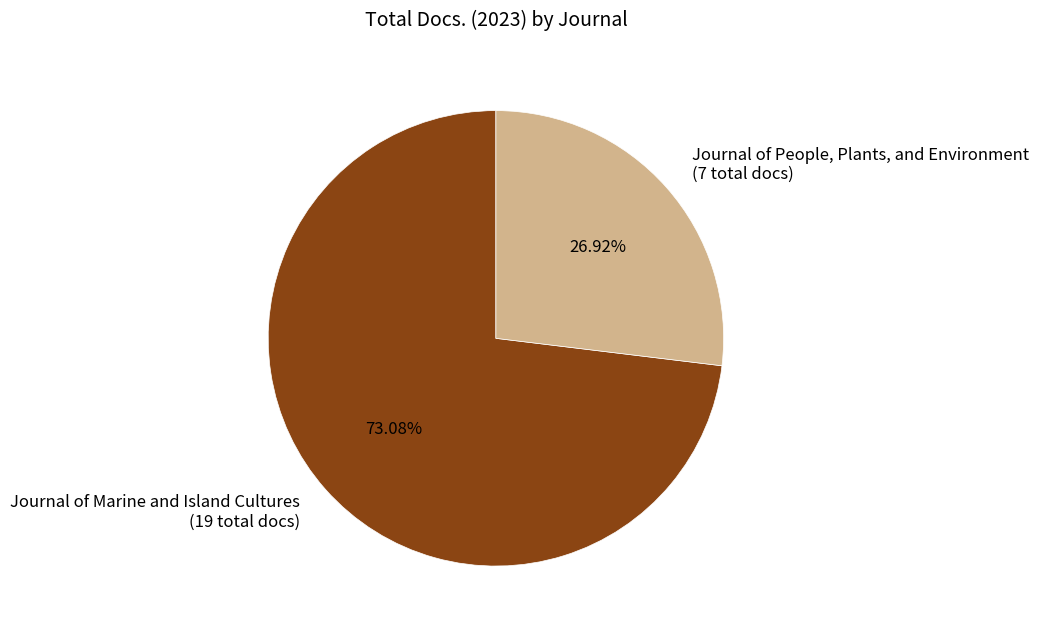

What is the majority slice?

Journal of Marine and Island Cultures